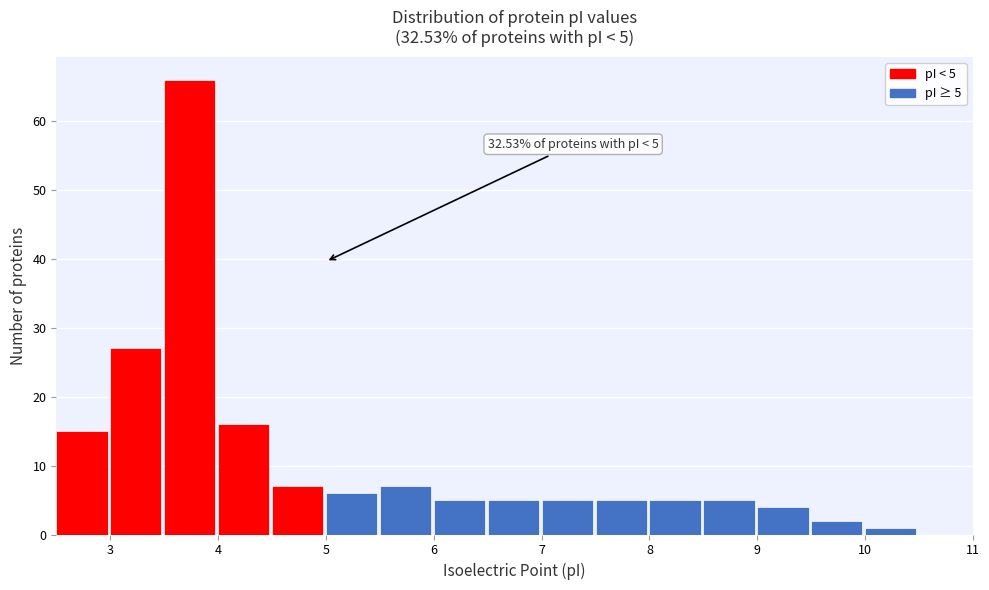

Over which range of the x-axis is the bar tallest?

3.5 to 4.0